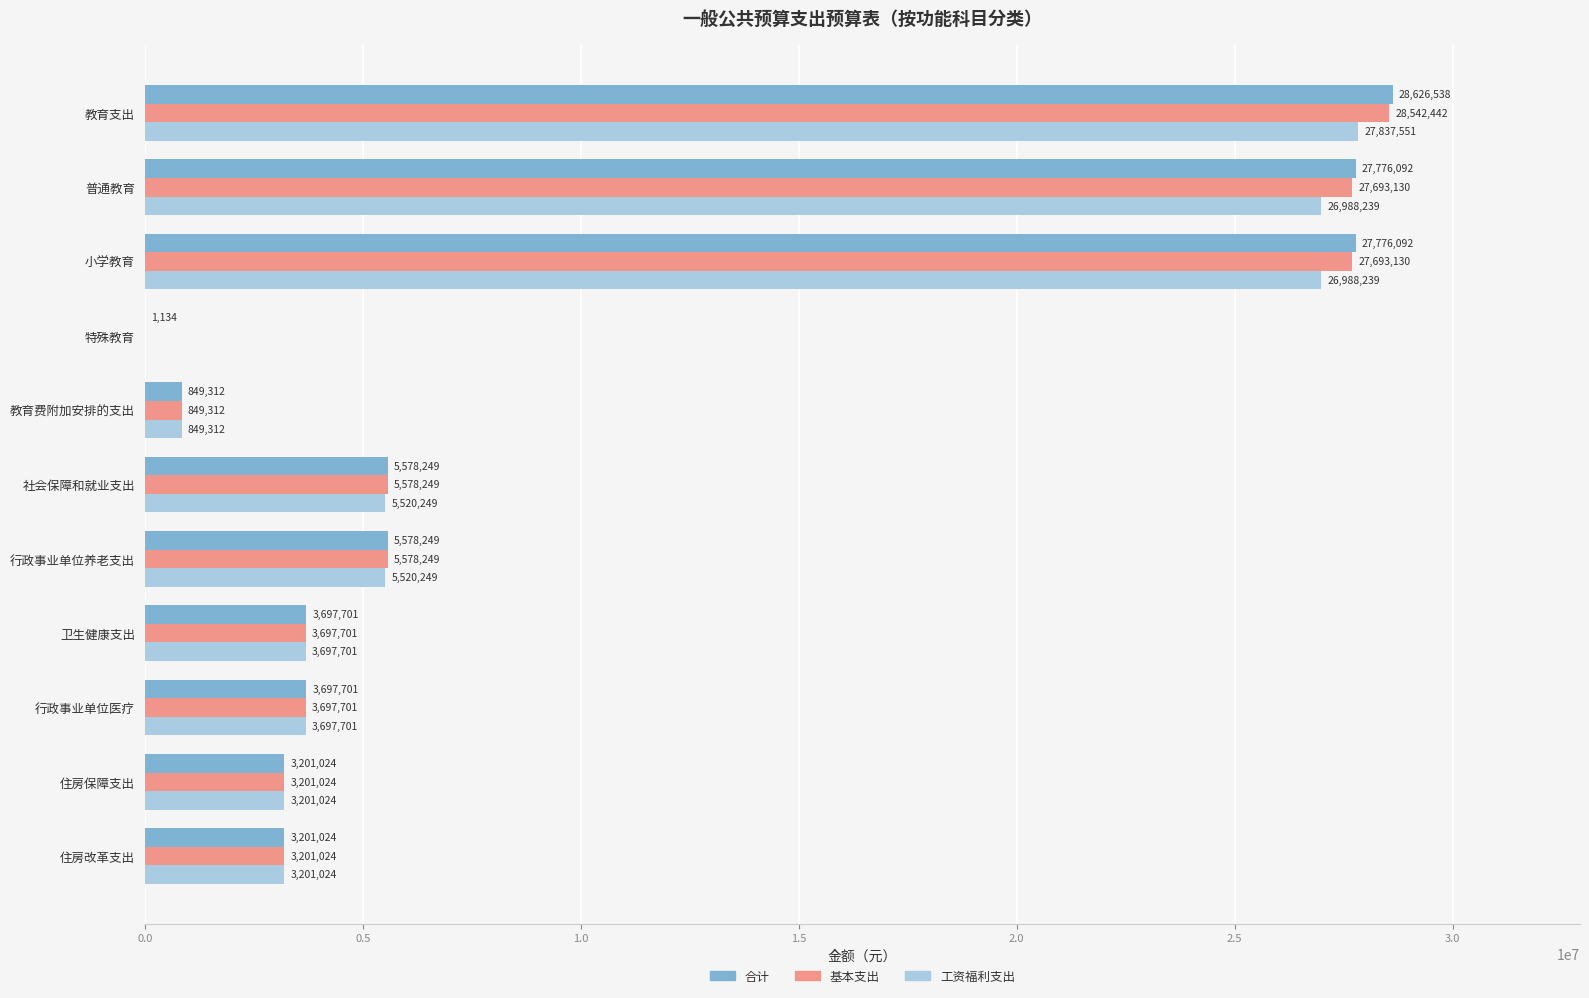

Read the 工资福利支出 value at 住房保障支出.

3201023.5